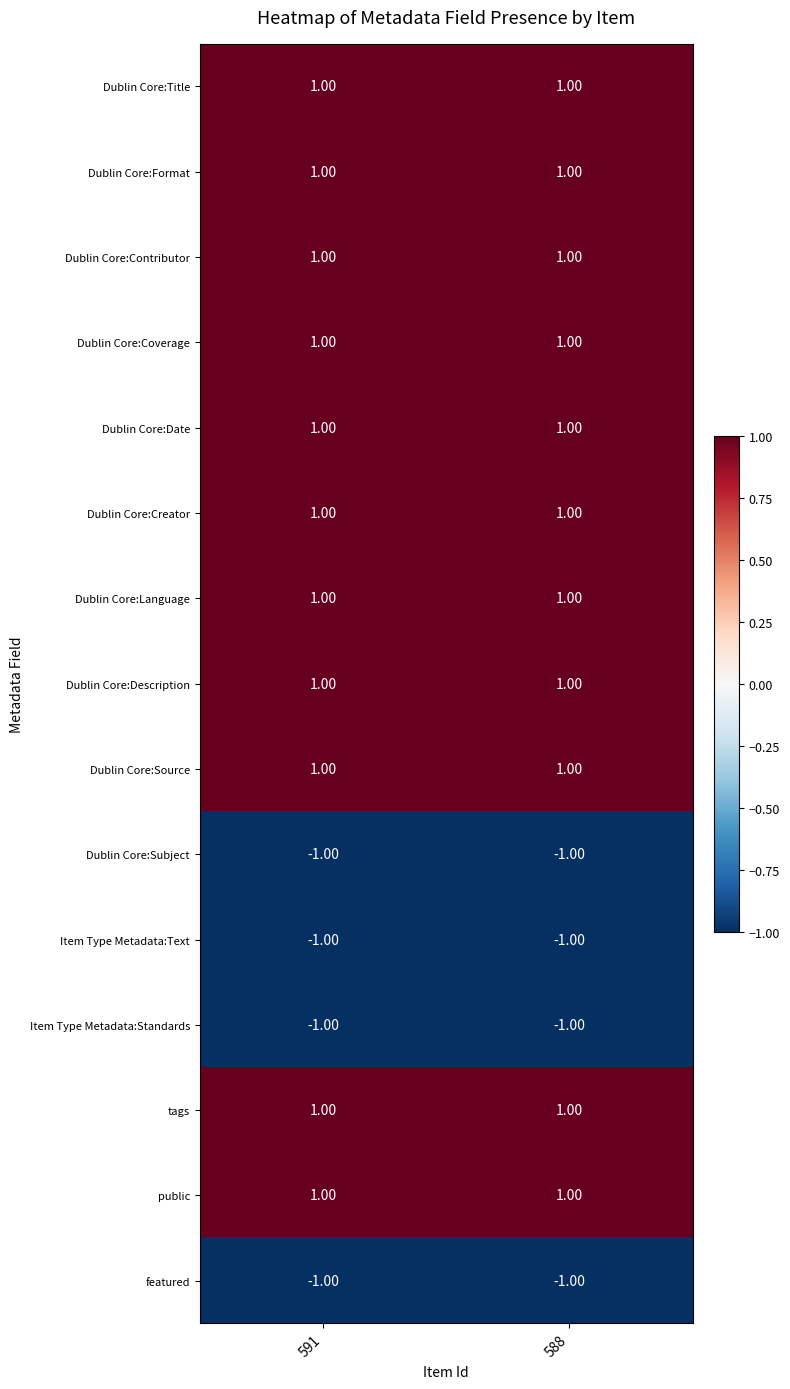

Is the value of Dublin Core:Source at 588 greater than the value of featured at 591?

Yes